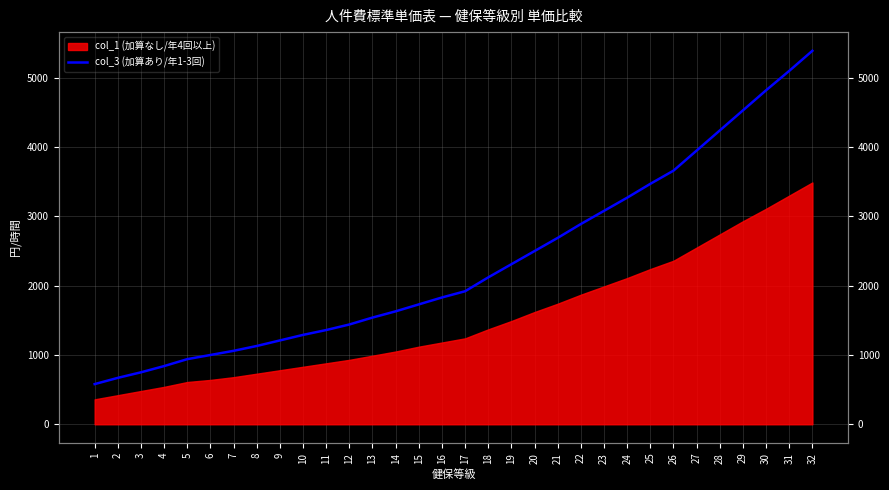

List the labels in order of value, largest first.

32, 31, 30, 29, 28, 27, 26, 25, 24, 23, 22, 21, 20, 19, 18, 17, 16, 15, 14, 13, 12, 11, 10, 9, 8, 7, 6, 5, 4, 3, 2, 1